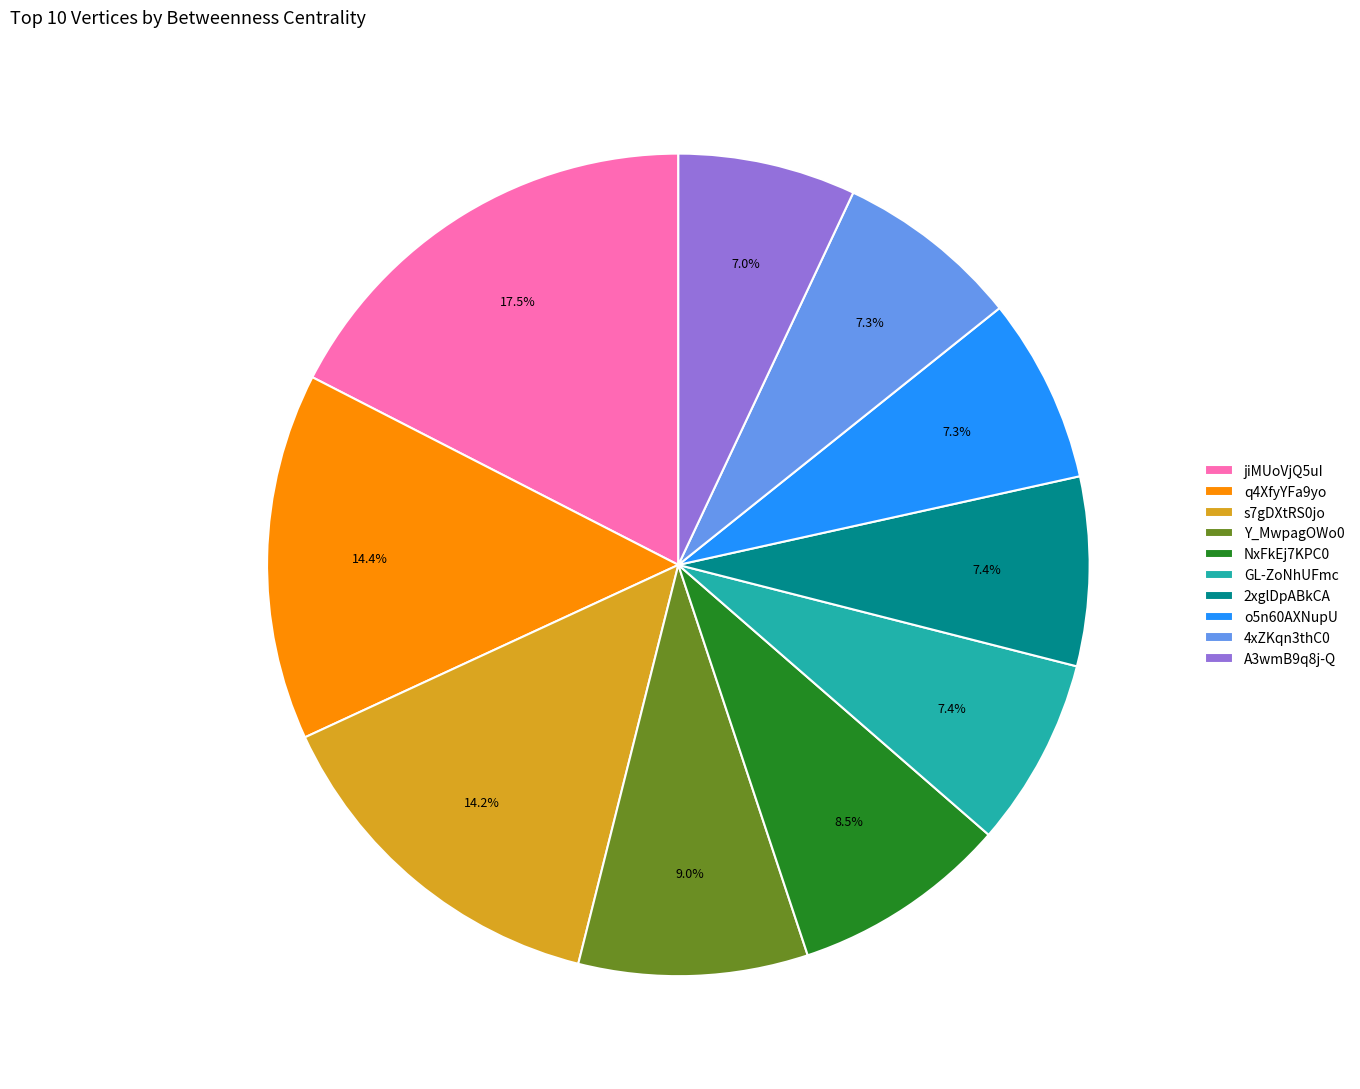

What is the ratio of the value at jiMUoVjQ5uI to the value at 2xglDpABkCA?

2.4